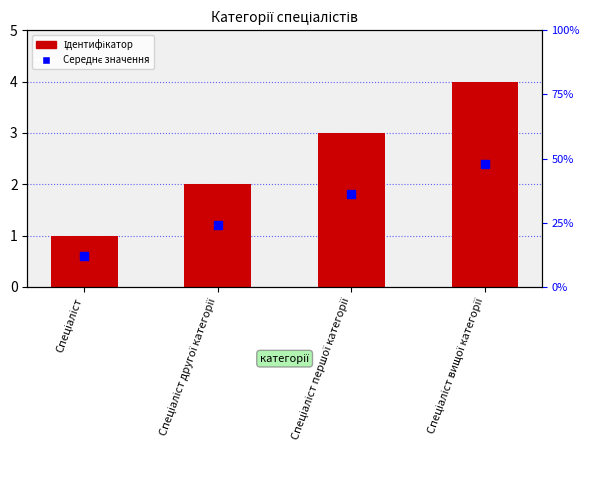

What is the total value across all series at Спеціаліст першої категорії?

4.8